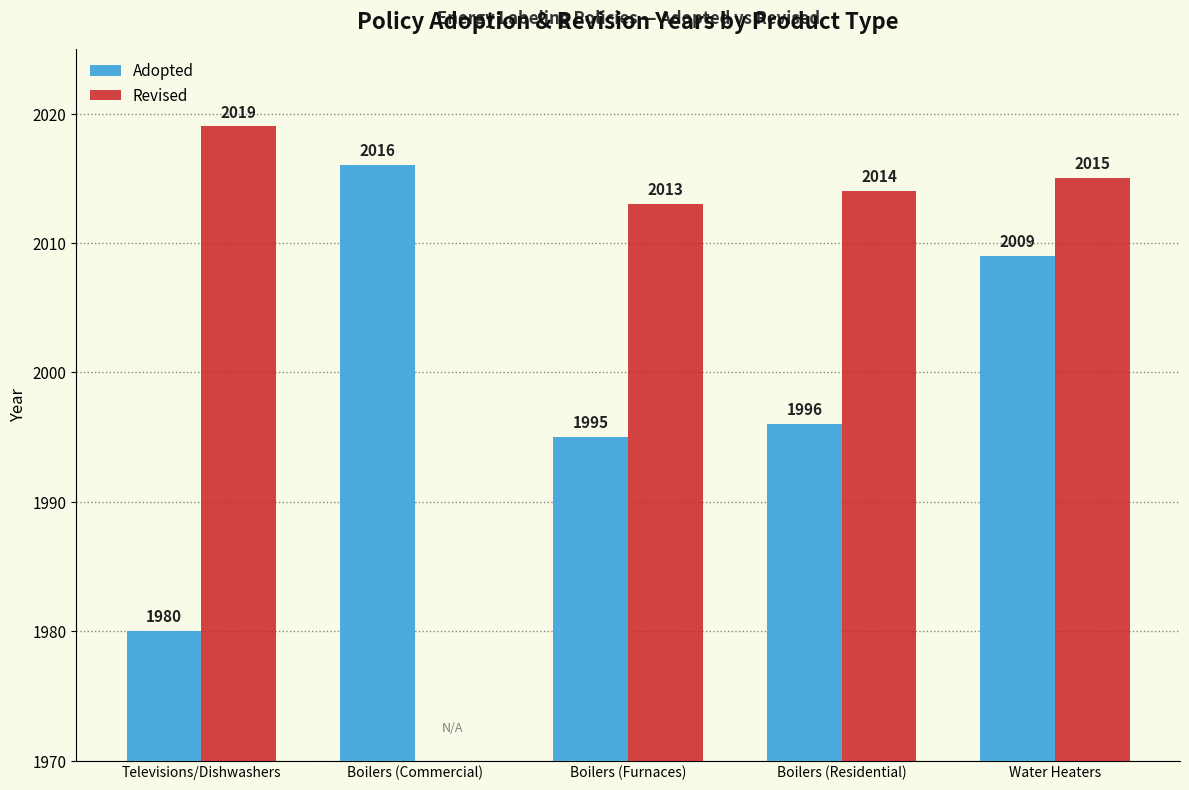

At how many categories does at least one series exceed 1798?

5